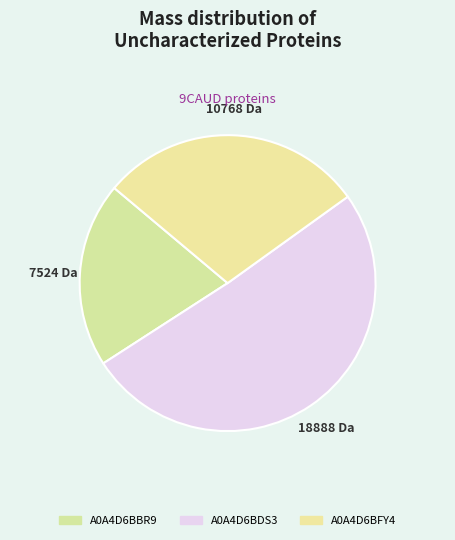

Count the number of slices in the pie.

3